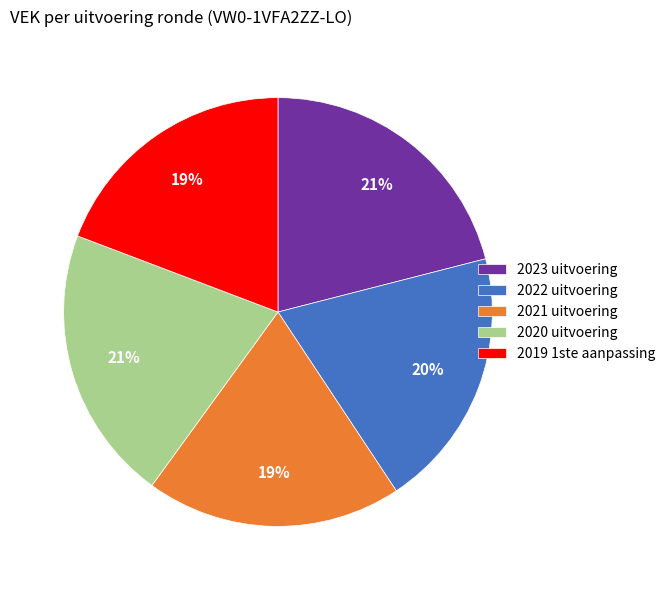

Combined, do 2019 1ste aanpassing and 2020 uitvoering account for over 50%?

No